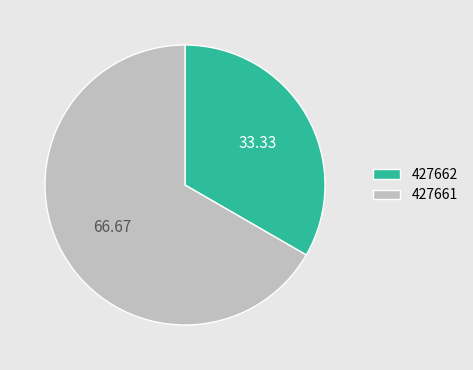

How many segments does this pie chart have?

2